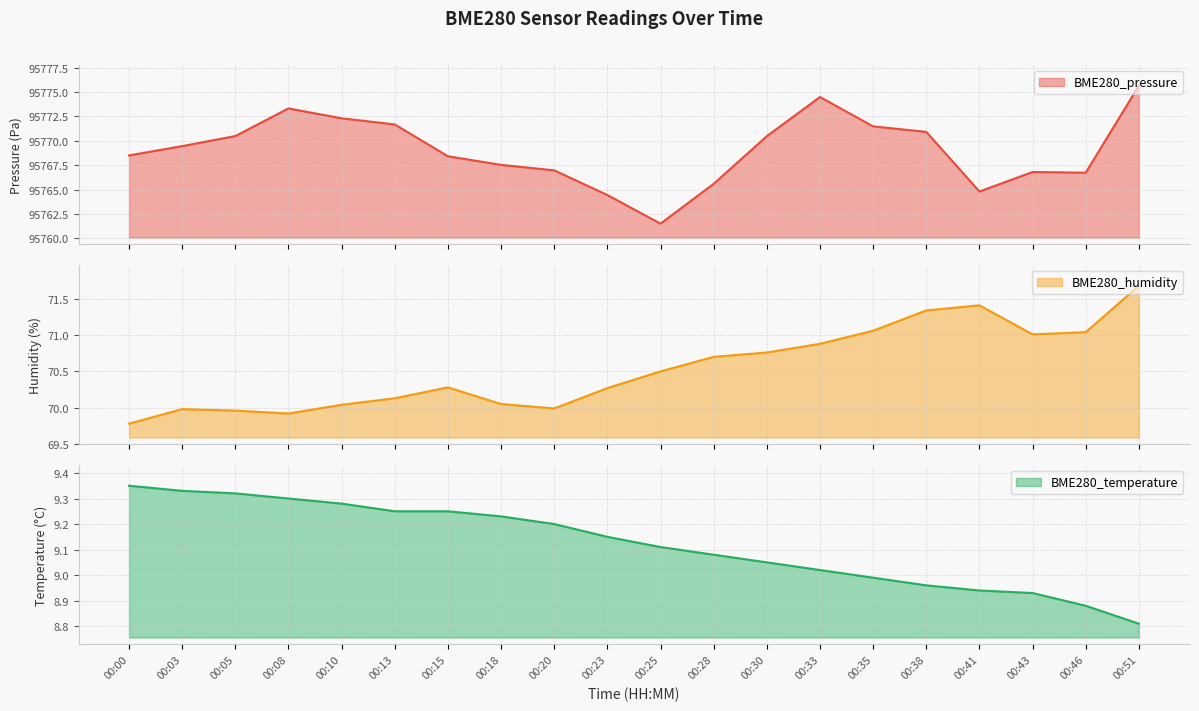

Which series has the largest total across all categories?

BME280_pressure